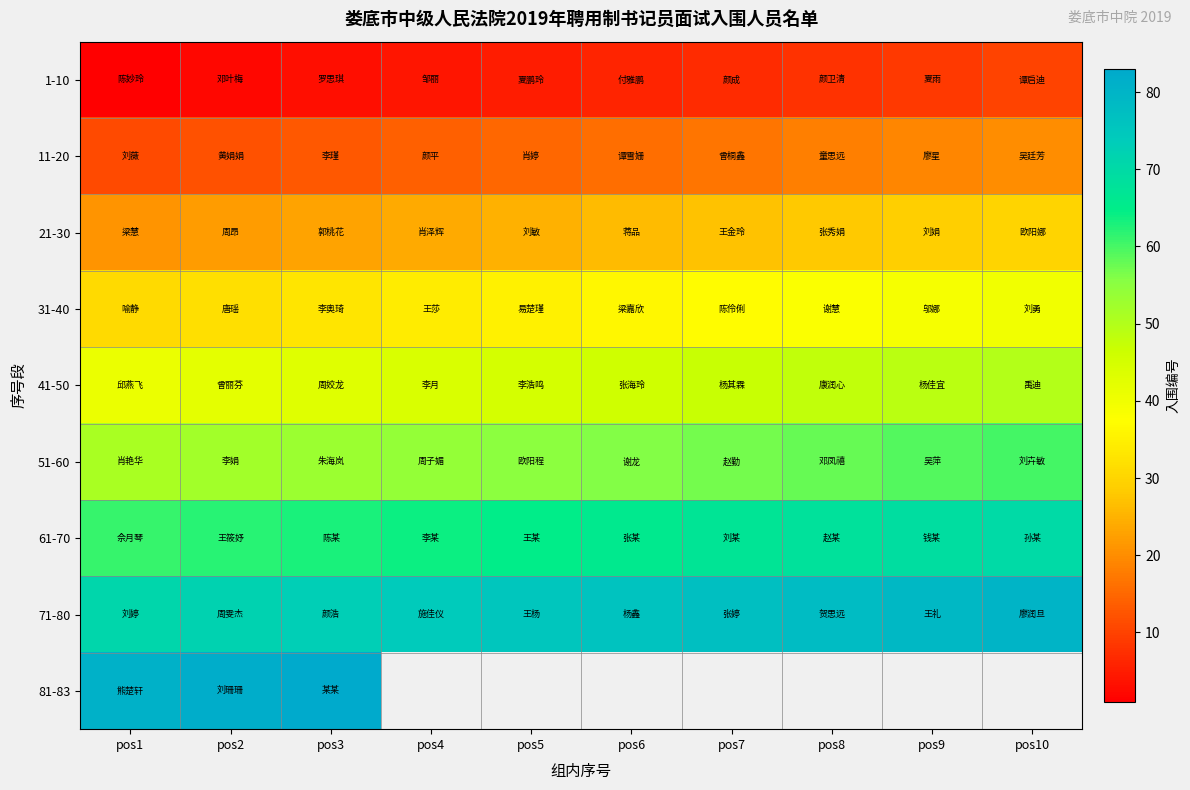

How many data points in 21-30 are above 26?

4